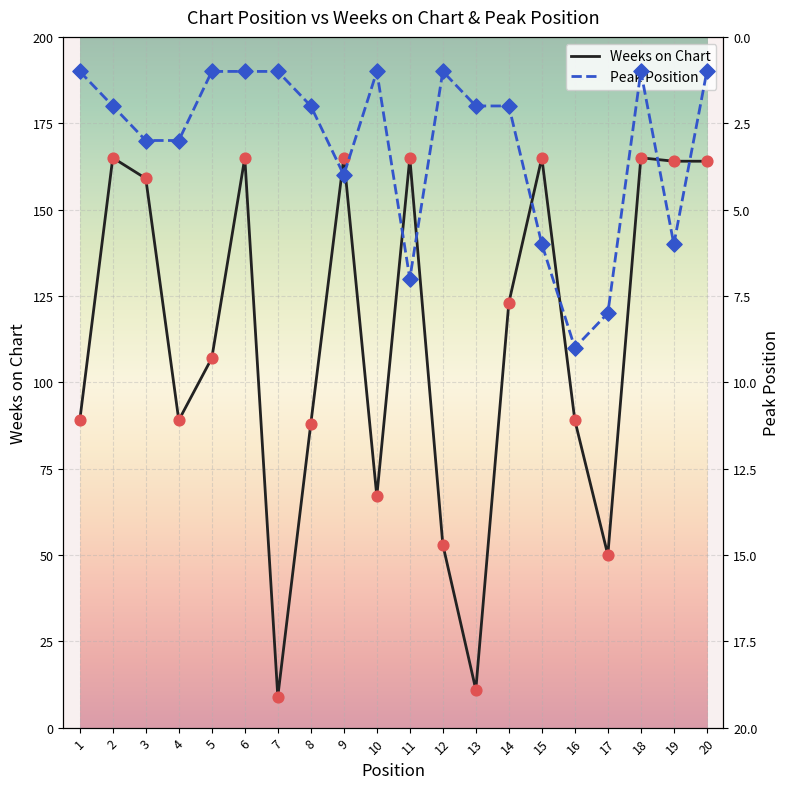

What is the total value across all series at 2?

167